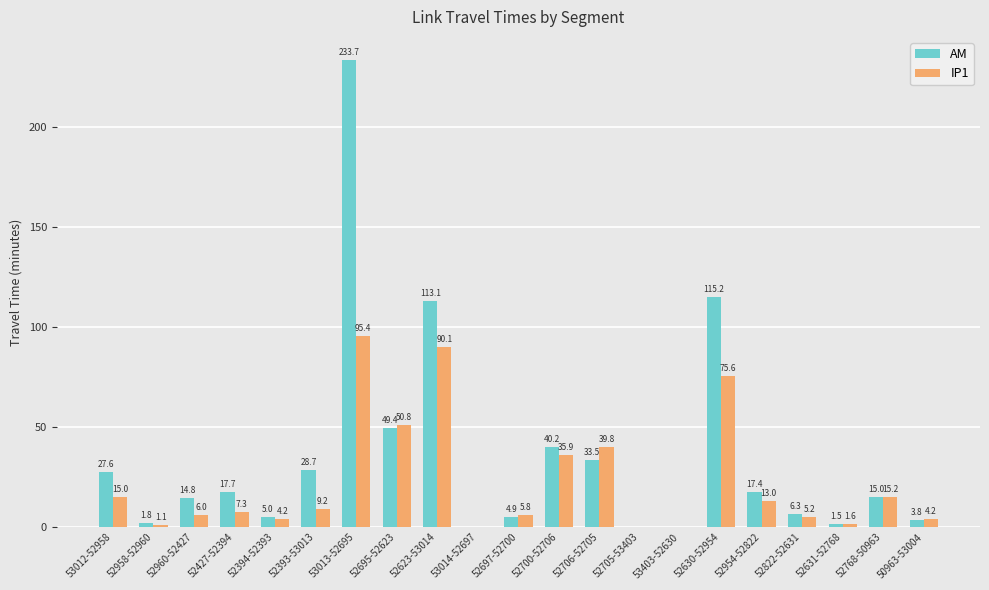

What are all the series names shown in the legend?

AM, IP1